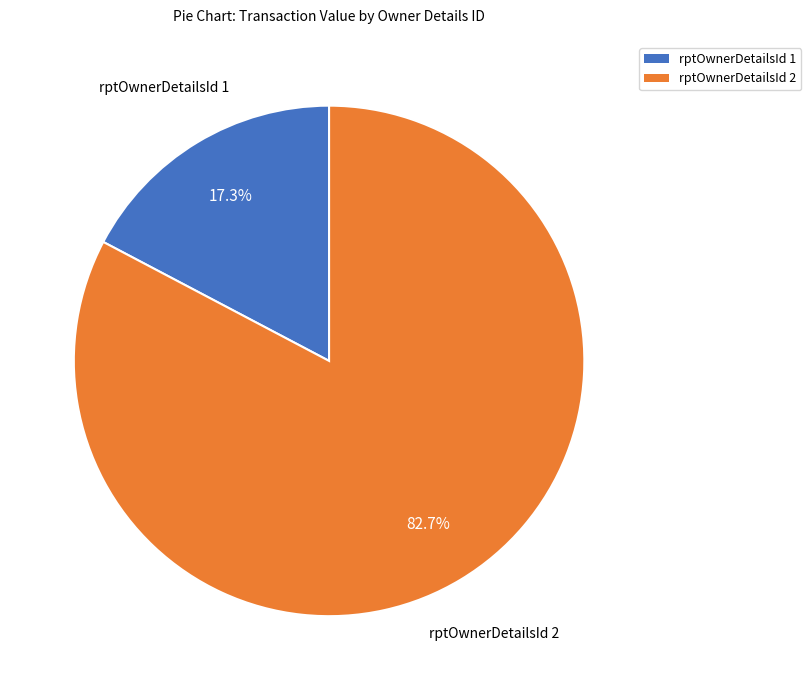

Approximately how many times larger is the value at rptOwnerDetailsId 2 compared to rptOwnerDetailsId 1?

4.8